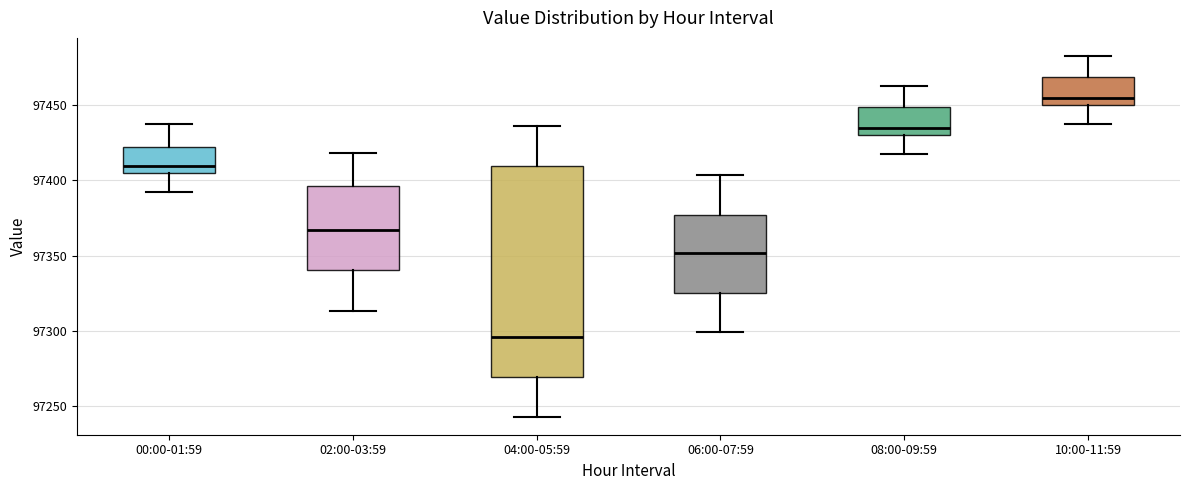

Where does the upper whisker of the box for 08:00-09:59 end on the y-axis? The values are not printed on the chart, so give them approximately, as read against the axis.

97465